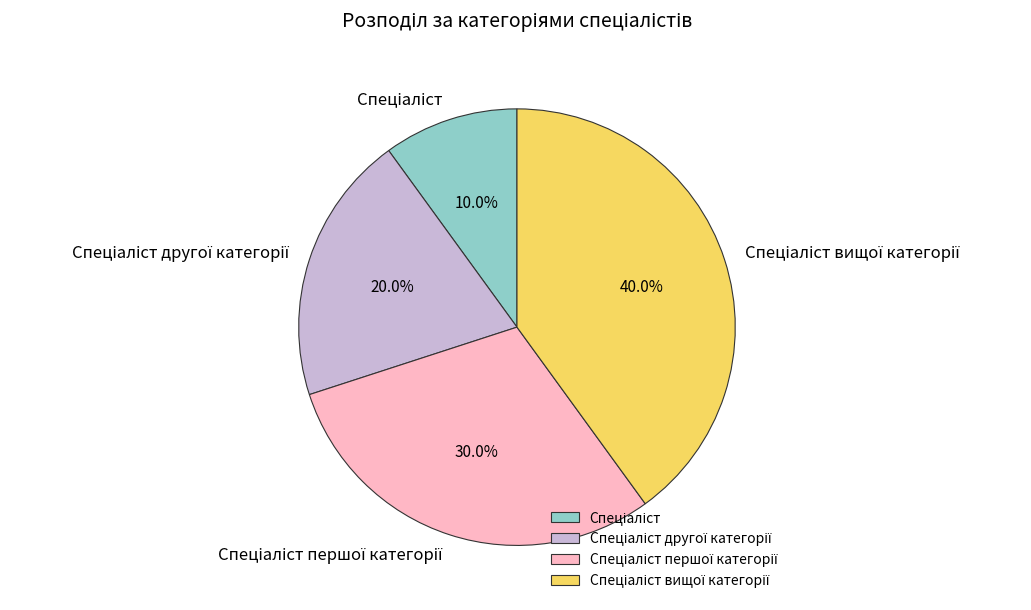

Is there a majority slice in this chart?

No